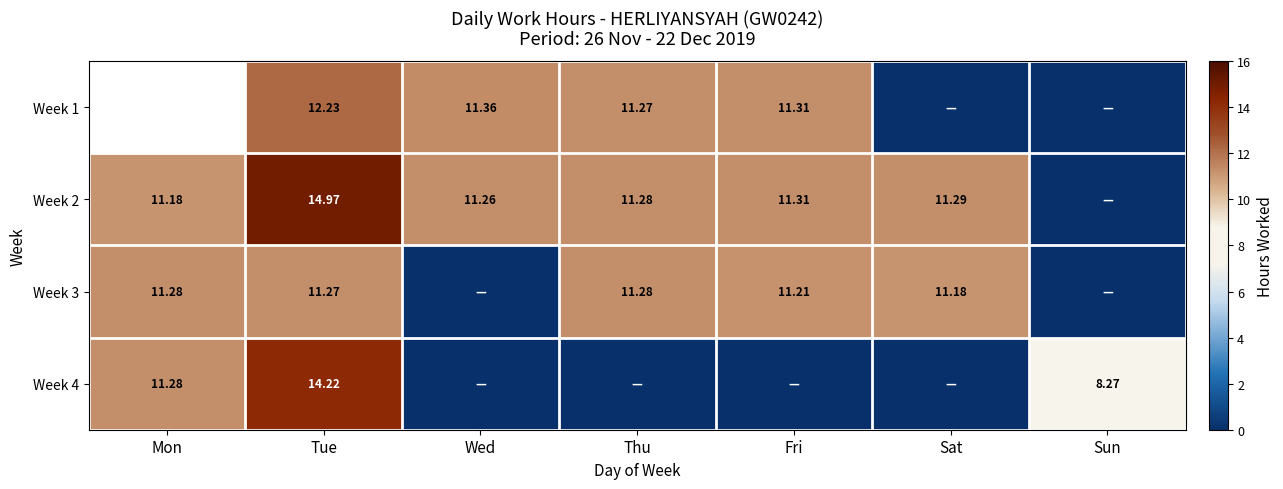

Which label corresponds to the smallest value in the chart?

Sat